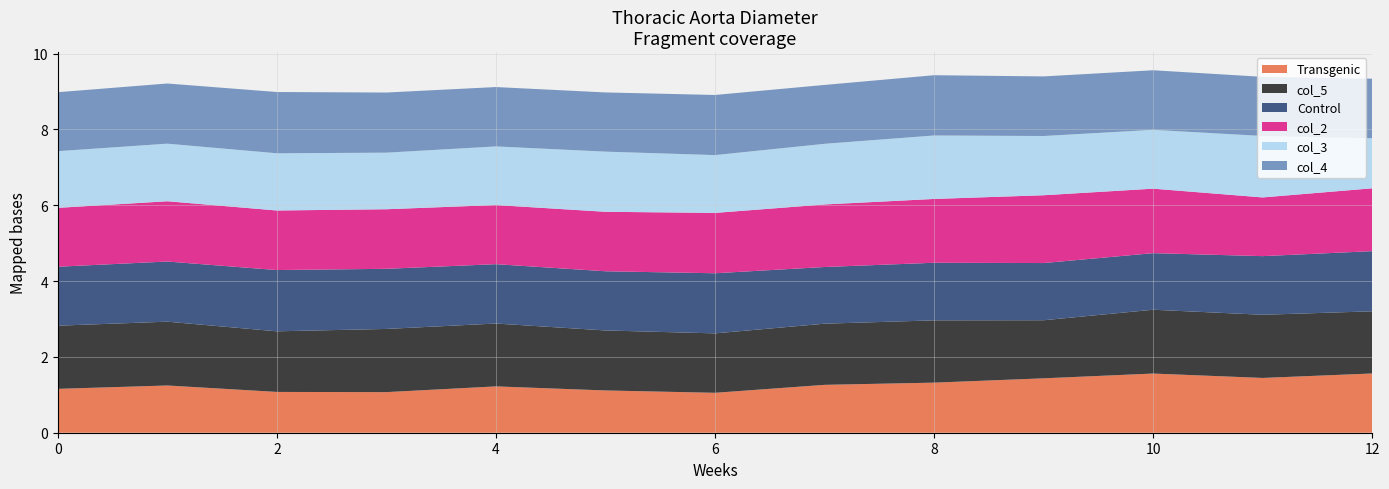

Reading left to right, what are all the values shown in this chart?

Control: 0=1.6	1=1.6	2=1.6	3=1.6	4=1.6	5=1.6	6=1.6	7=1.5	8=1.5	9=1.5	10=1.5	11=1.5	12=1.6
col_2: 0=1.6	1=1.6	2=1.6	3=1.6	4=1.6	5=1.6	6=1.6	7=1.6	8=1.7	9=1.8	10=1.7	11=1.5	12=1.7
col_3: 0=1.5	1=1.5	2=1.5	3=1.5	4=1.5	5=1.6	6=1.5	7=1.6	8=1.7	9=1.6	10=1.6	11=1.6	12=1.3
col_4: 0=1.6	1=1.6	2=1.6	3=1.6	4=1.6	5=1.6	6=1.6	7=1.6	8=1.6	9=1.6	10=1.6	11=1.6	12=1.6
col_5: 0=1.7	1=1.7	2=1.6	3=1.7	4=1.7	5=1.6	6=1.6	7=1.6	8=1.6	9=1.5	10=1.7	11=1.7	12=1.6
Transgenic: 0=1.2	1=1.2	2=1.1	3=1.1	4=1.2	5=1.1	6=1.1	7=1.3	8=1.3	9=1.4	10=1.6	11=1.4	12=1.6